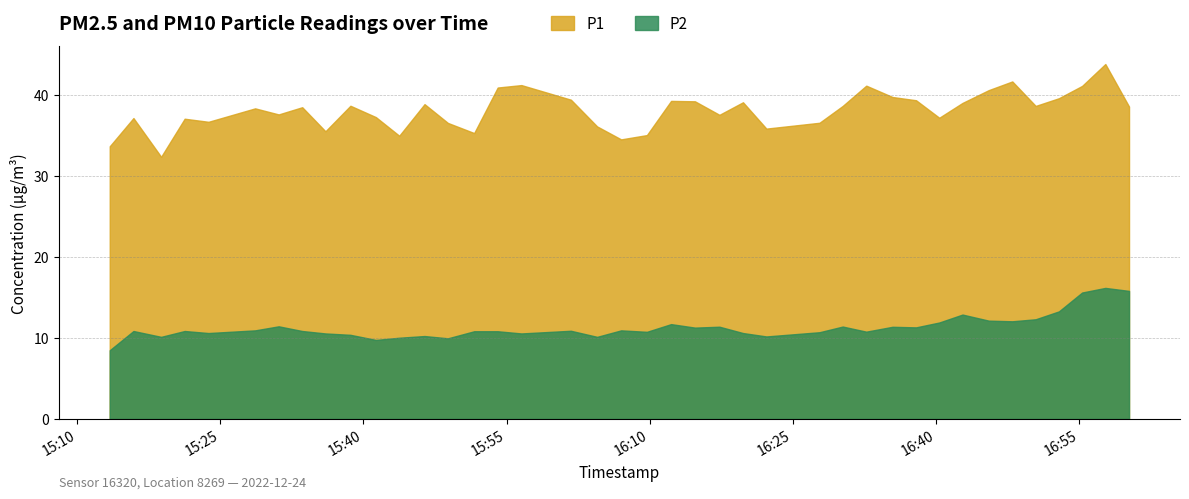

Reading right to left, list all the values displayed in this chart.

P1: 2022-12-24T17:00:13=38.5	2022-12-24T16:57:44=43.8	2022-12-24T16:55:18=41.1	2022-12-24T16:52:52=39.6	2022-12-24T16:50:26=38.6	2022-12-24T16:47:59=41.6	2022-12-24T16:45:31=40.6	2022-12-24T16:42:46=39.0	2022-12-24T16:40:20=37.2	2022-12-24T16:37:54=39.3	2022-12-24T16:35:26=39.7	2022-12-24T16:32:41=41.1	2022-12-24T16:30:13=38.6	2022-12-24T16:27:47=36.5	2022-12-24T16:22:13=35.8	2022-12-24T16:19:46=39.1	2022-12-24T16:17:18=37.5	2022-12-24T16:14:44=39.2	2022-12-24T16:12:14=39.2	2022-12-24T16:09:42=35.0	2022-12-24T16:07:00=34.5	2022-12-24T16:04:29=36.1	2022-12-24T16:01:44=39.4	2022-12-24T15:56:33=41.2	2022-12-24T15:54:04=40.9	2022-12-24T15:51:36=35.3	2022-12-24T15:48:51=36.5	2022-12-24T15:46:24=38.9	2022-12-24T15:43:45=35.0	2022-12-24T15:41:18=37.2	2022-12-24T15:38:38=38.6	2022-12-24T15:36:01=35.5	2022-12-24T15:33:35=38.5	2022-12-24T15:31:07=37.6	2022-12-24T15:28:39=38.3	2022-12-24T15:23:46=36.7	2022-12-24T15:21:16=37.0	2022-12-24T15:18:48=32.4	2022-12-24T15:15:54=37.1	2022-12-24T15:13:25=33.6
P2: 2022-12-24T17:00:13=15.8	2022-12-24T16:57:44=16.2	2022-12-24T16:55:18=15.6	2022-12-24T16:52:52=13.3	2022-12-24T16:50:26=12.3	2022-12-24T16:47:59=12.1	2022-12-24T16:45:31=12.1	2022-12-24T16:42:46=12.9	2022-12-24T16:40:20=11.9	2022-12-24T16:37:54=11.3	2022-12-24T16:35:26=11.4	2022-12-24T16:32:41=10.8	2022-12-24T16:30:13=11.4	2022-12-24T16:27:47=10.7	2022-12-24T16:22:13=10.2	2022-12-24T16:19:46=10.6	2022-12-24T16:17:18=11.4	2022-12-24T16:14:44=11.3	2022-12-24T16:12:14=11.7	2022-12-24T16:09:42=10.8	2022-12-24T16:07:00=10.9	2022-12-24T16:04:29=10.1	2022-12-24T16:01:44=10.9	2022-12-24T15:56:33=10.6	2022-12-24T15:54:04=10.8	2022-12-24T15:51:36=10.8	2022-12-24T15:48:51=9.9	2022-12-24T15:46:24=10.2	2022-12-24T15:43:45=10.0	2022-12-24T15:41:18=9.8	2022-12-24T15:38:38=10.4	2022-12-24T15:36:01=10.6	2022-12-24T15:33:35=10.8	2022-12-24T15:31:07=11.4	2022-12-24T15:28:39=10.9	2022-12-24T15:23:46=10.6	2022-12-24T15:21:16=10.8	2022-12-24T15:18:48=10.1	2022-12-24T15:15:54=10.8	2022-12-24T15:13:25=8.5